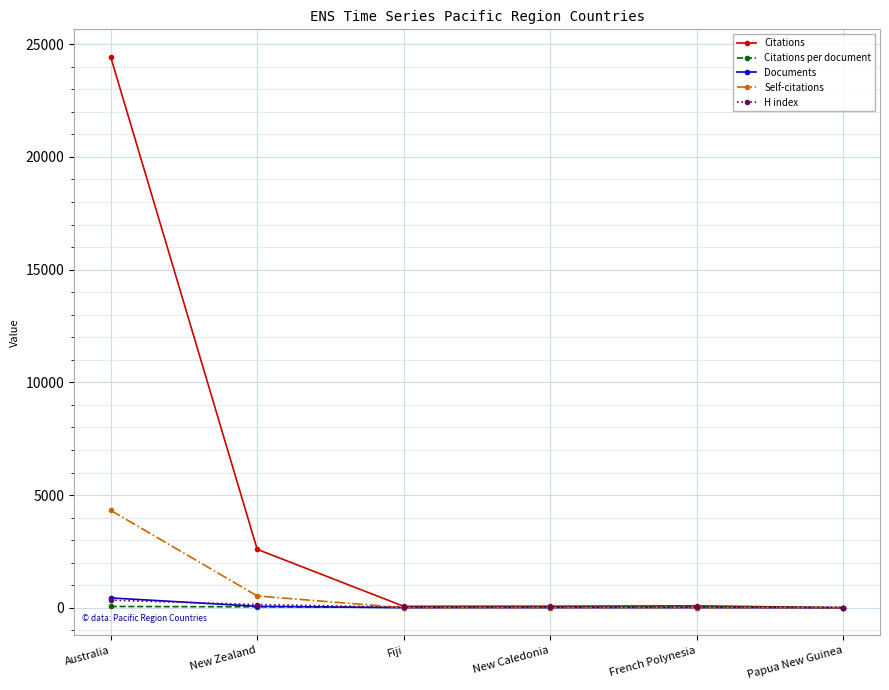

Which series has the widest spread of values?

Citations